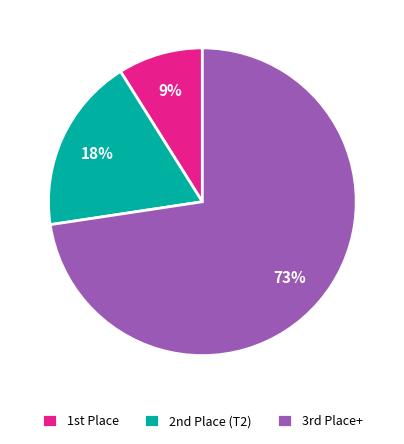

Rank the categories by value from highest to lowest.

3rd Place+, 2nd Place (T2), 1st Place